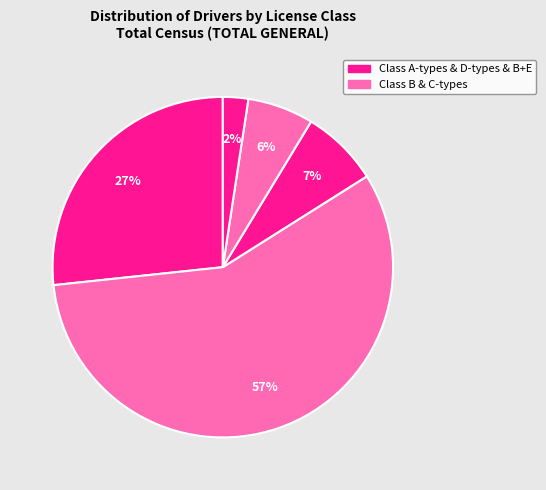

Is there any slice that represents more than half of the pie?

Yes